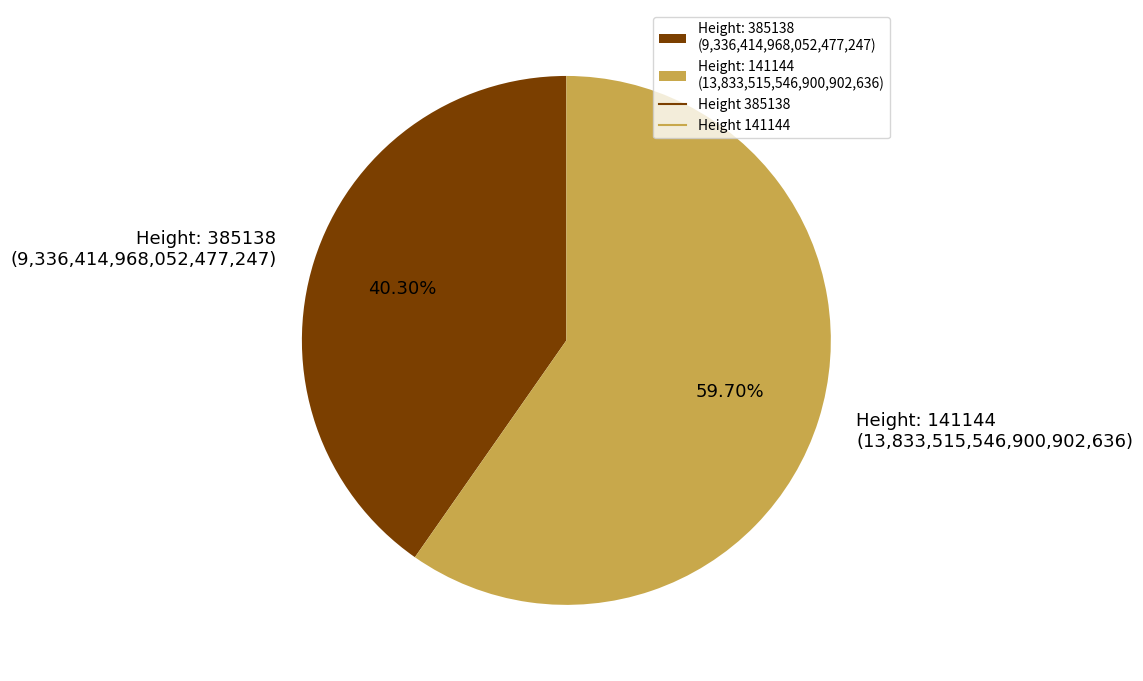

Between Height: 385138 (9,336,414,968,052,477,247) and Height: 141144 (13,833,515,546,900,902,636), which is larger?

Height: 141144 (13,833,515,546,900,902,636)